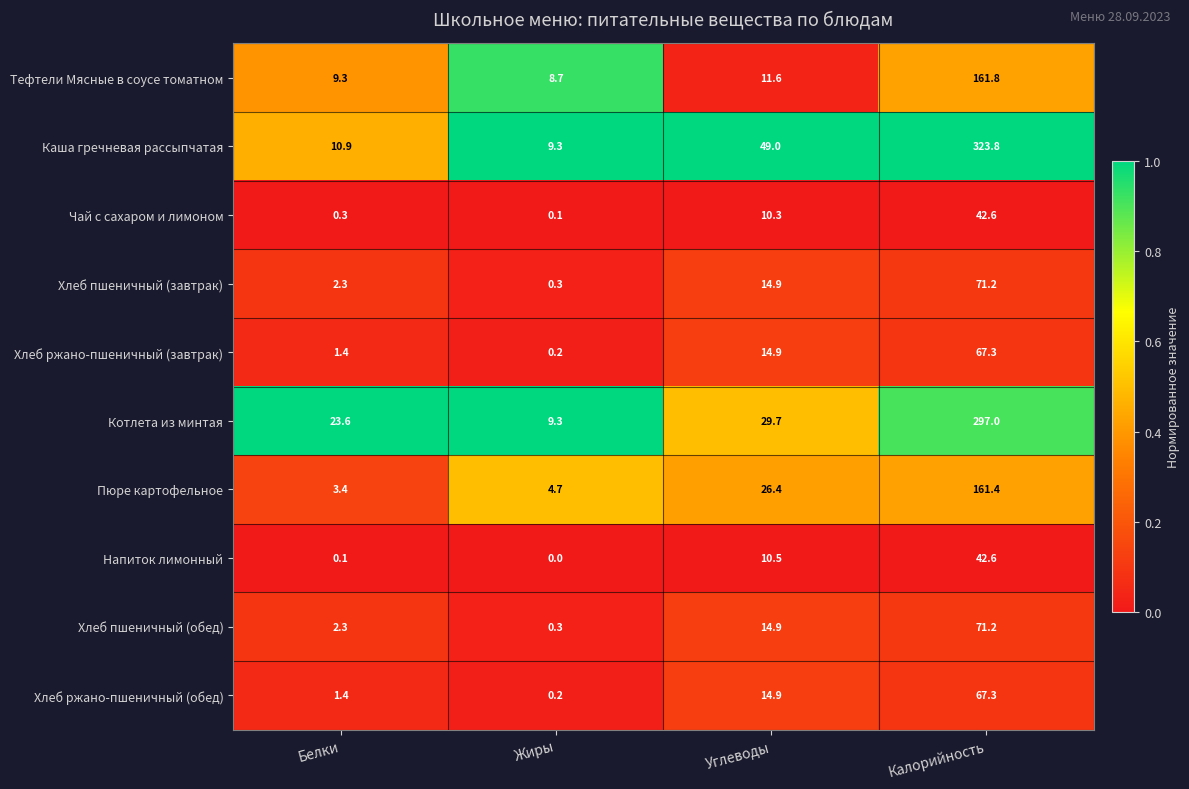

What is the difference between the maximum and minimum values in the Каша гречневая рассыпчатая series?

314.5